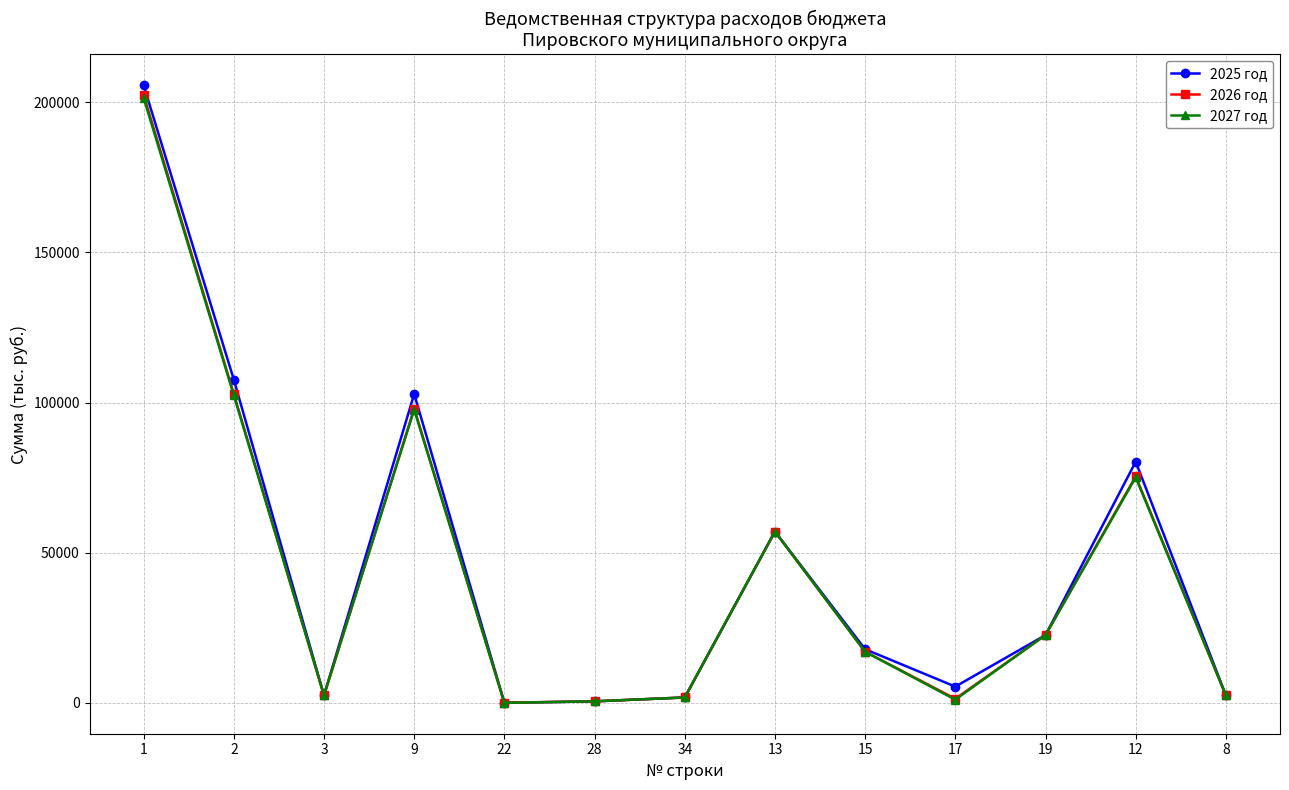

What is the label of the 10th point from the left?

17